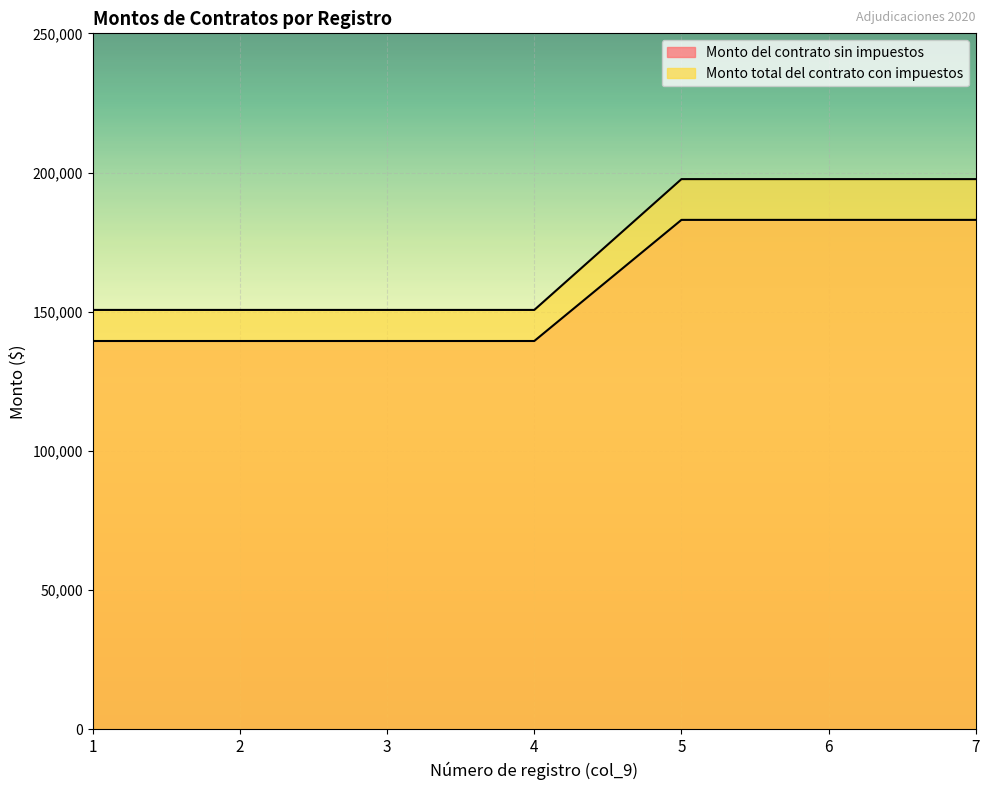

True or false: Monto total del contrato con impuestos and Monto del contrato sin impuestos intersect in this chart.

False